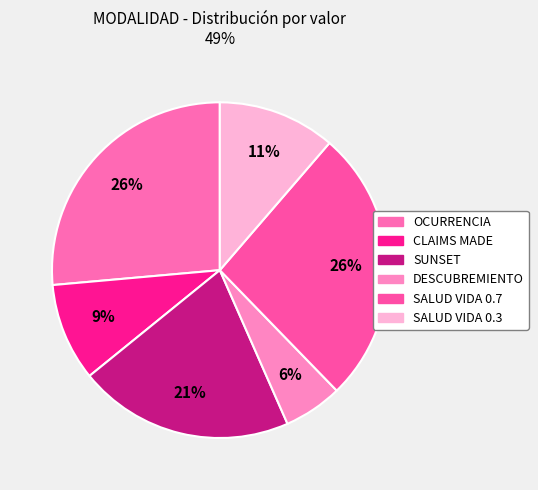

True or false: CLAIMS MADE accounts for 9% of the total.

True